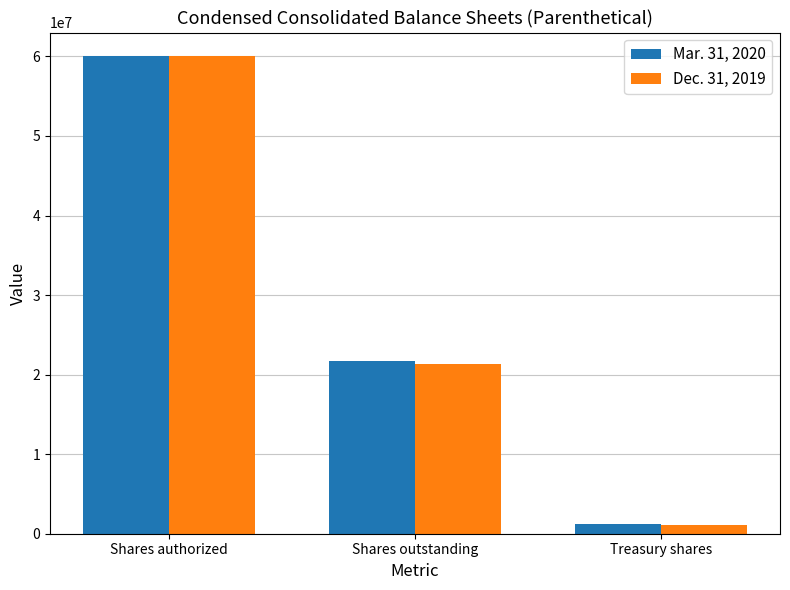

List the series in order of their overall mean, lowest first.

Dec. 31, 2019, Mar. 31, 2020